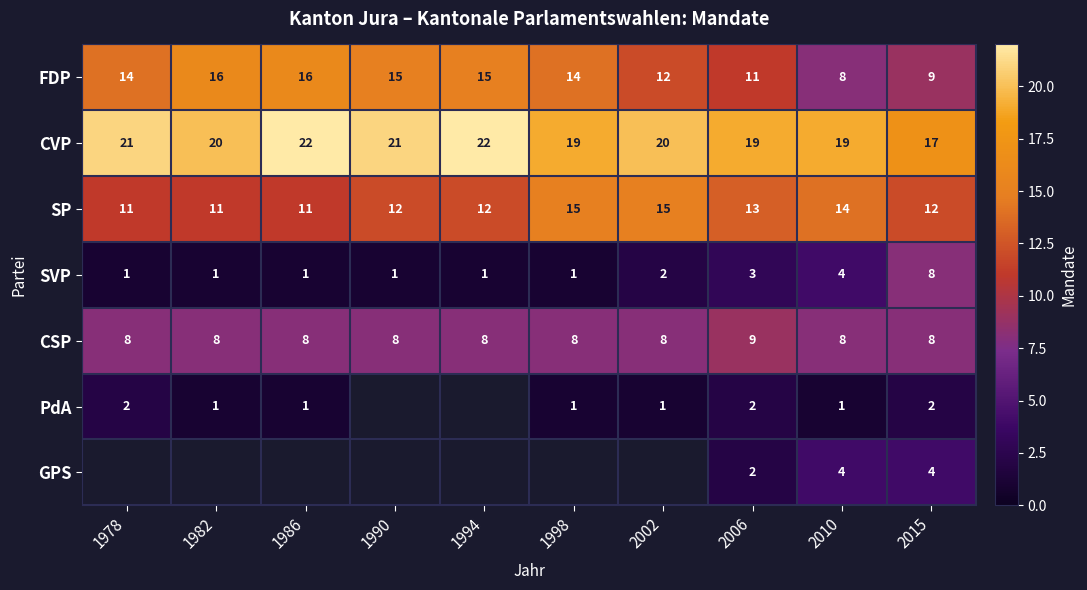

What is the maximum value for SP?

15